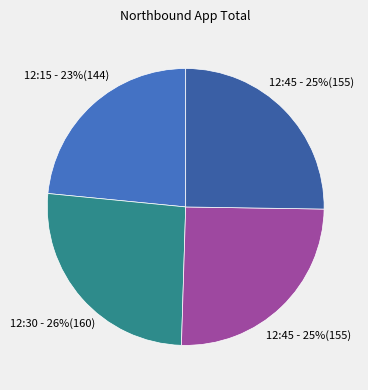

What is the largest slice in the pie chart?

2018-10-31 12:30